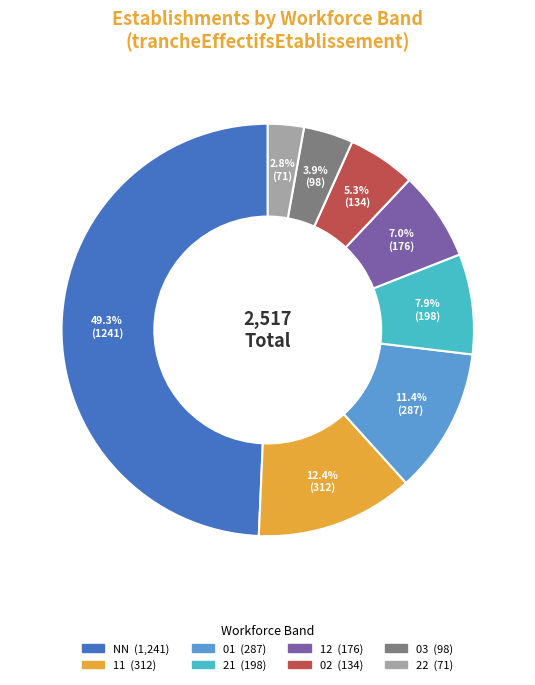

To the nearest percent, what is the difference between the largest and smallest slice percentages?

46%